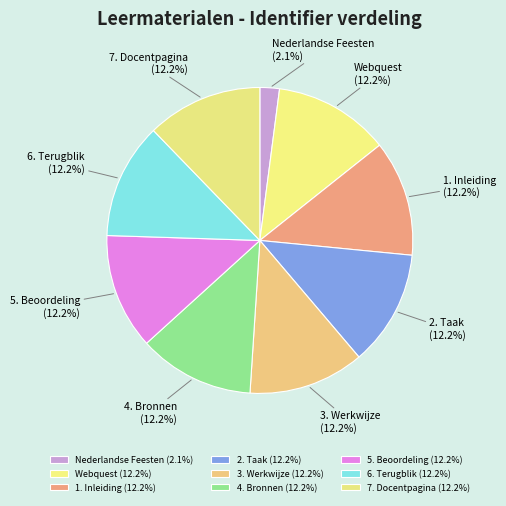

The 2. Taak slice represents 21% of the pie. True or false?

False